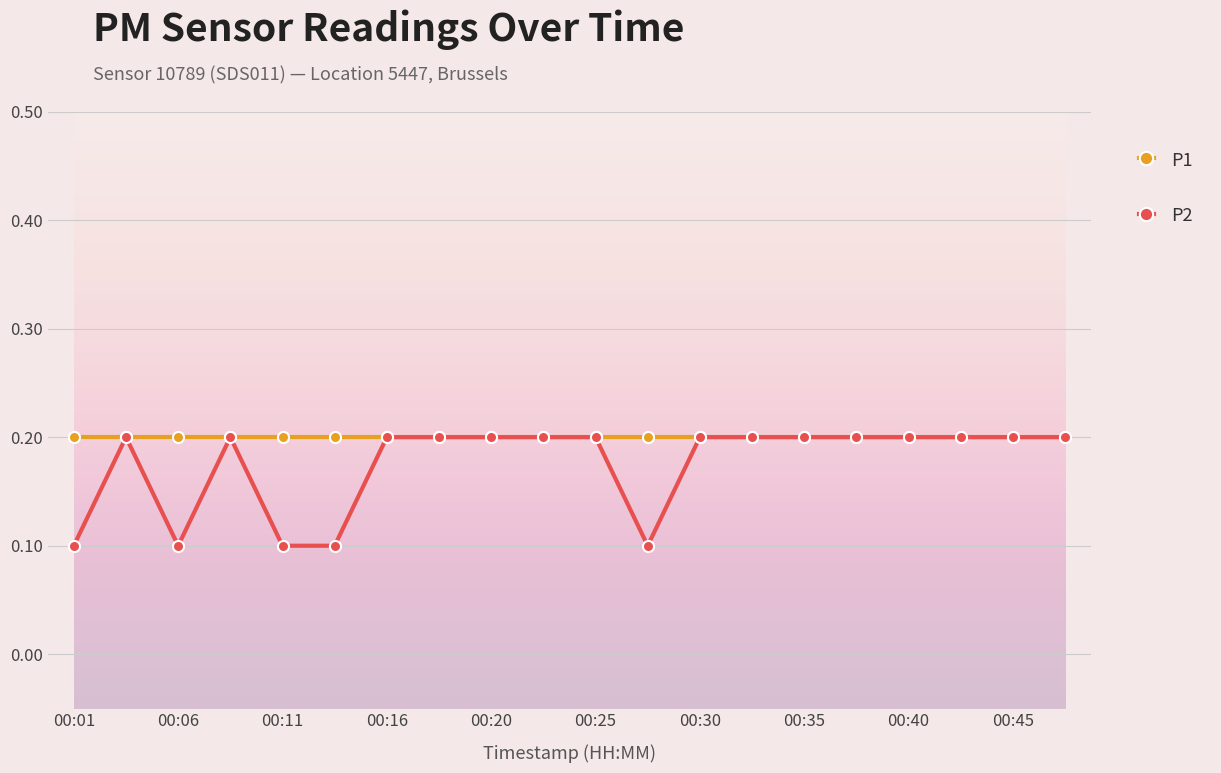

List the series in order of their overall mean, lowest first.

P2, P1